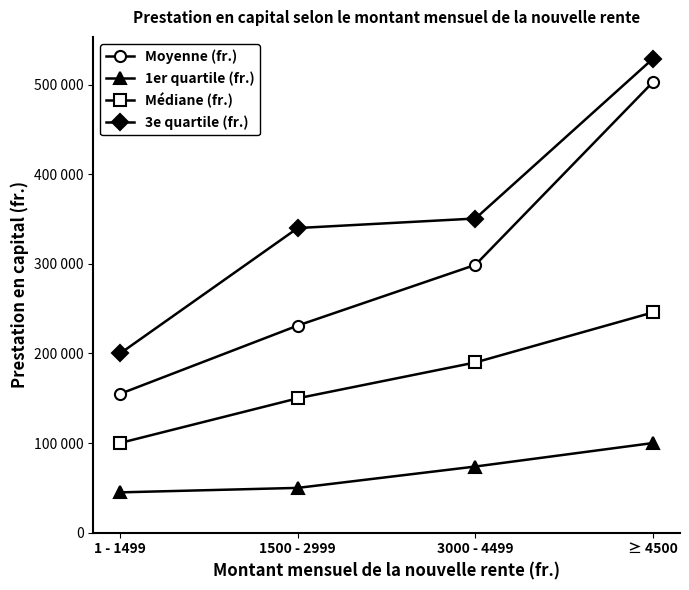

What is the value of the Médiane (fr.) point at the 2nd from the left?

150000.0